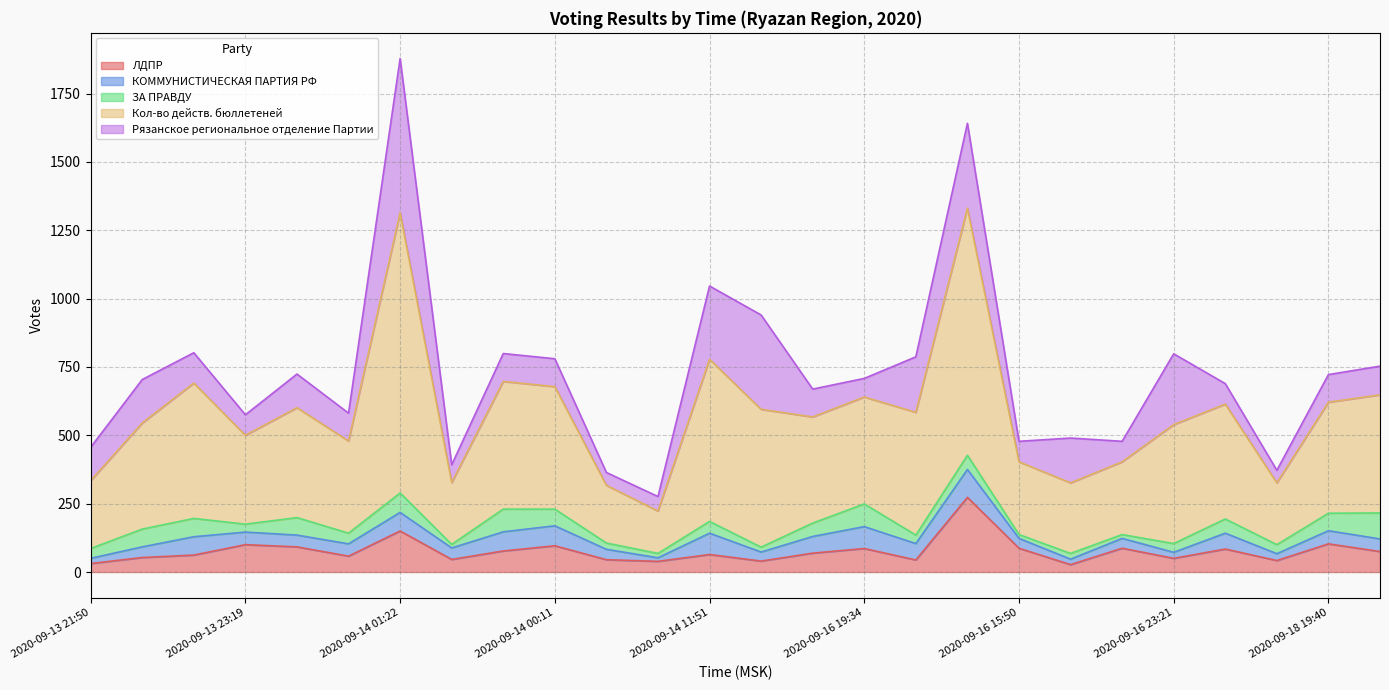

How many data points does each series have?

26